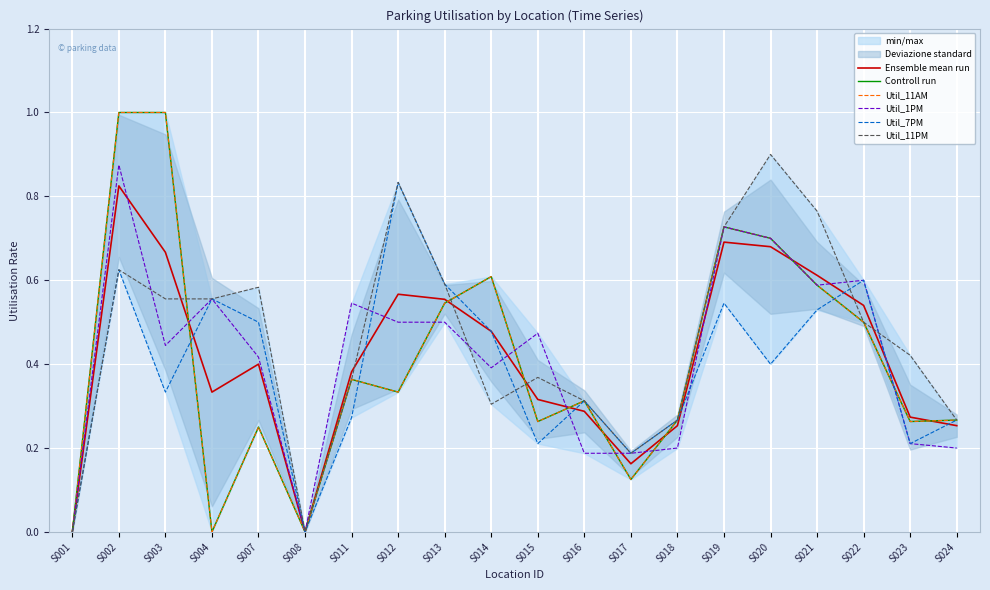

Which category has the highest value in the Ensemble mean run series?

S002